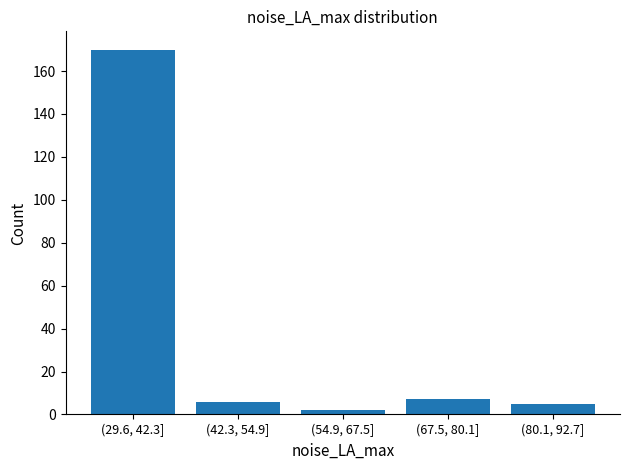

Reading right to left, list all the values displayed in this chart.

5	7	2	6	170